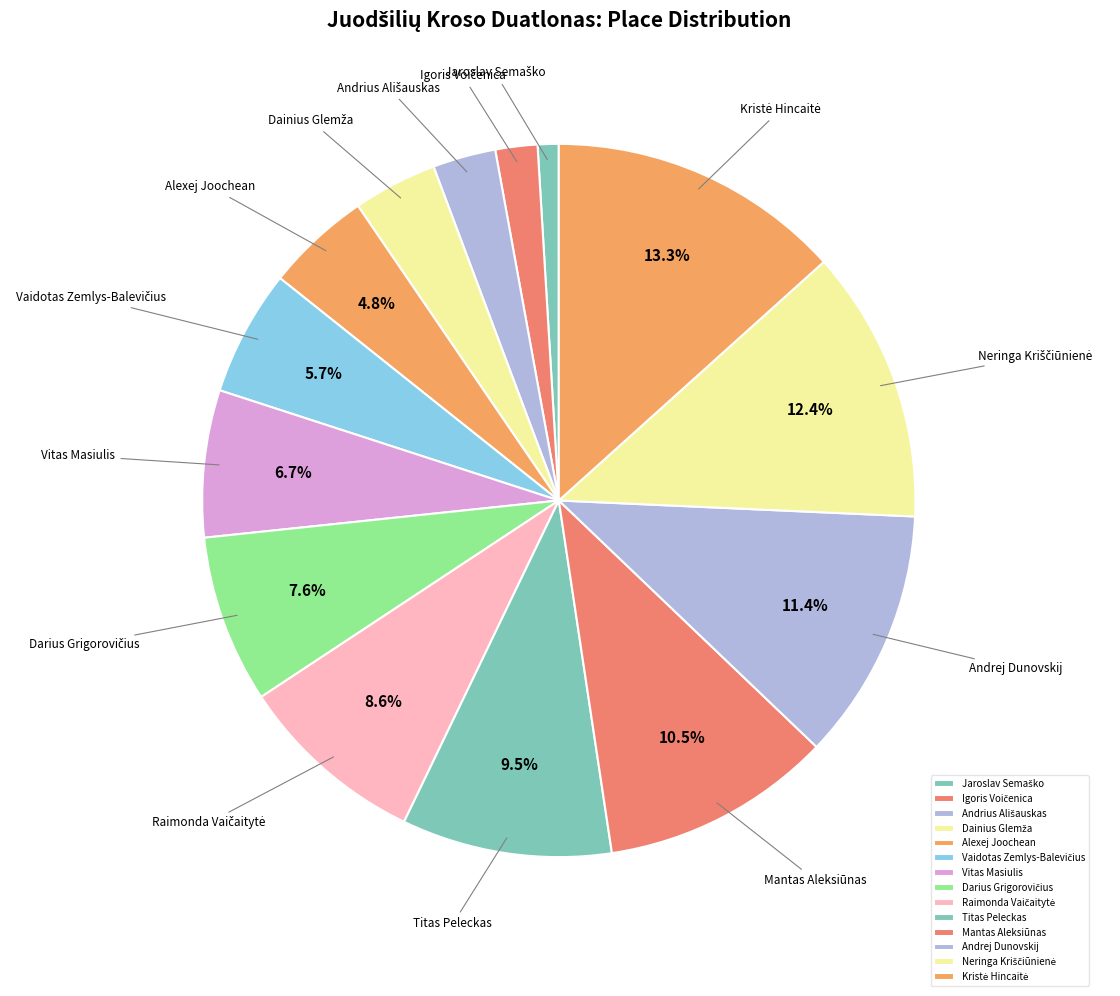

To the nearest percent, what is the average slice percentage?

7%